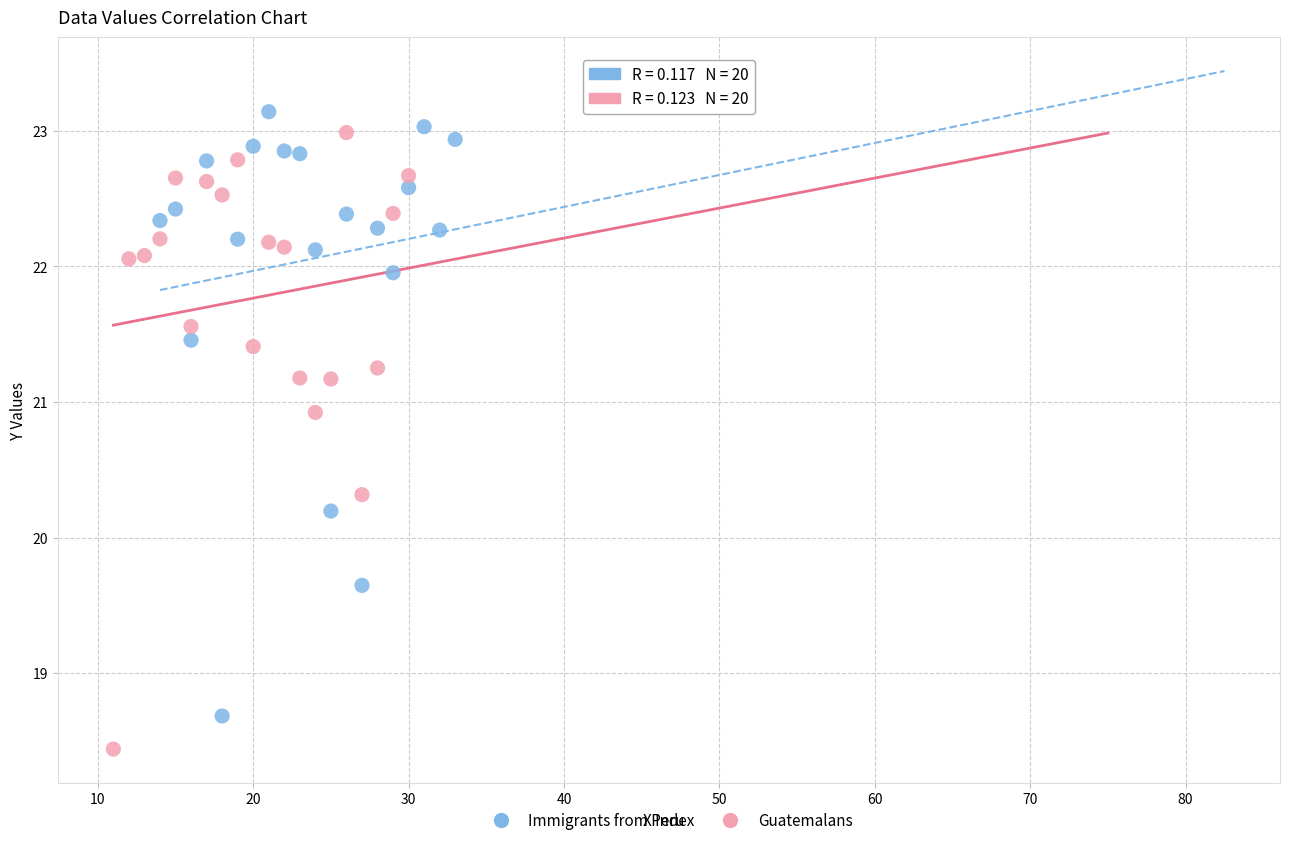

Which series reaches the minimum Y coordinate?

Guatemalans